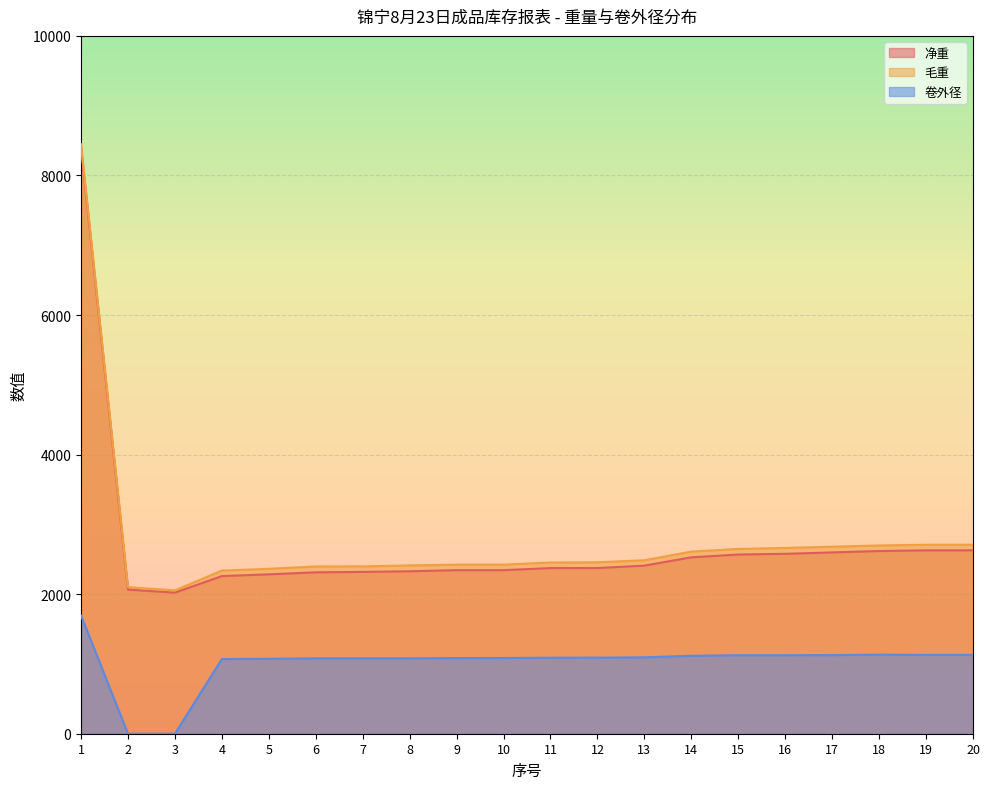

True or false: 卷外径 has a value of 1070 at 4.

True